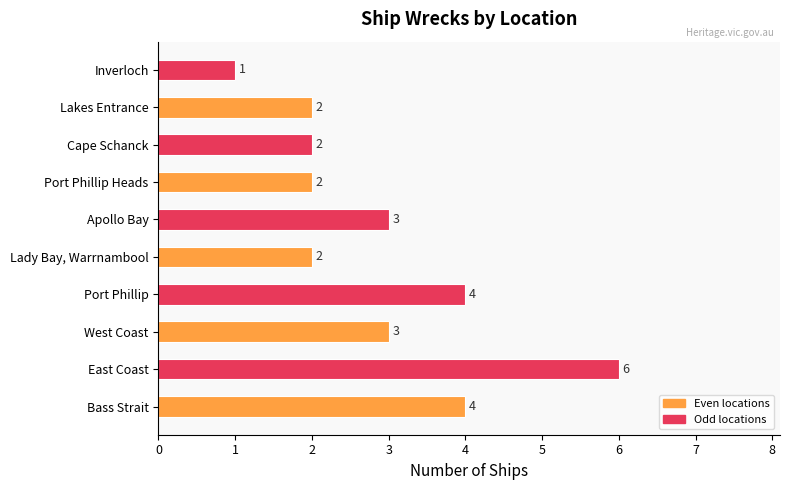

Which category has the lowest value across all series?

Inverloch